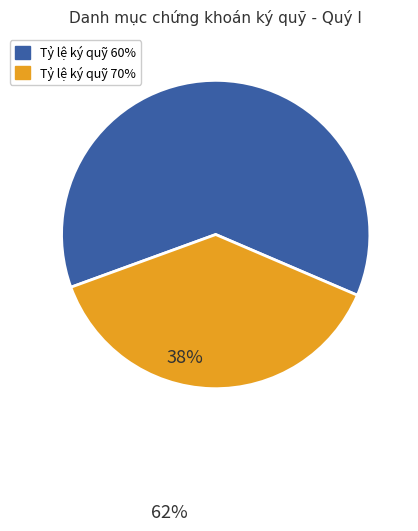

What is the ratio of the value at Tỷ lệ ký quỹ 70% to the value at Tỷ lệ ký quỹ 60%?

0.6